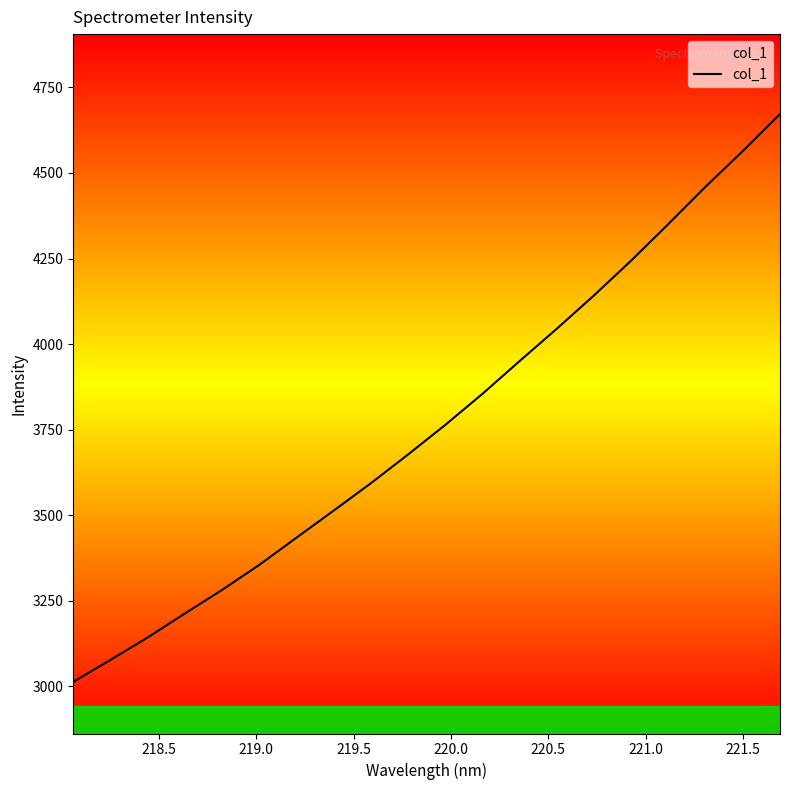

What is the minimum value shown in the chart?

3012.6